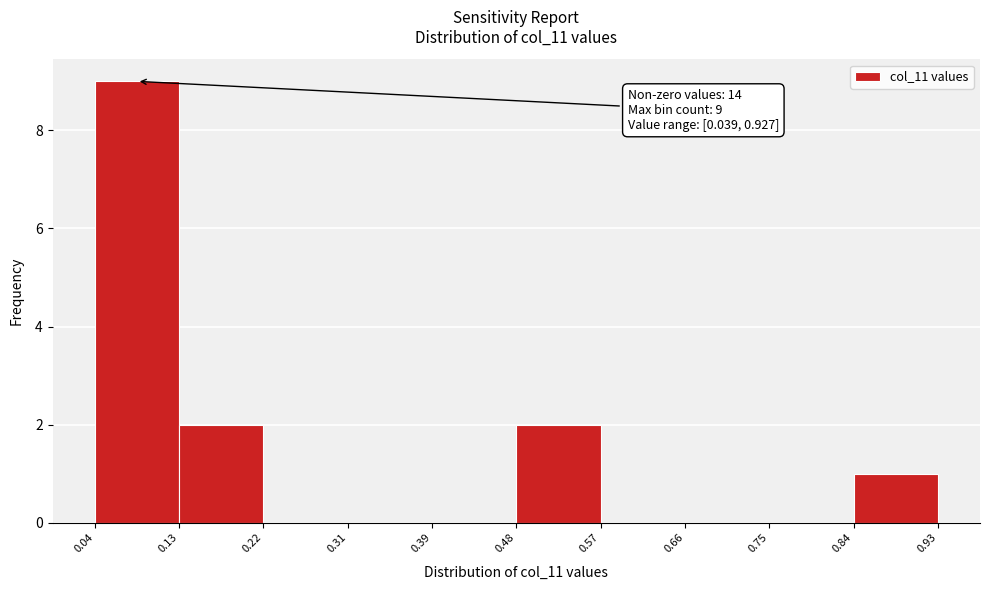

Over which range of the x-axis is the bar tallest?

0.04 to 0.13